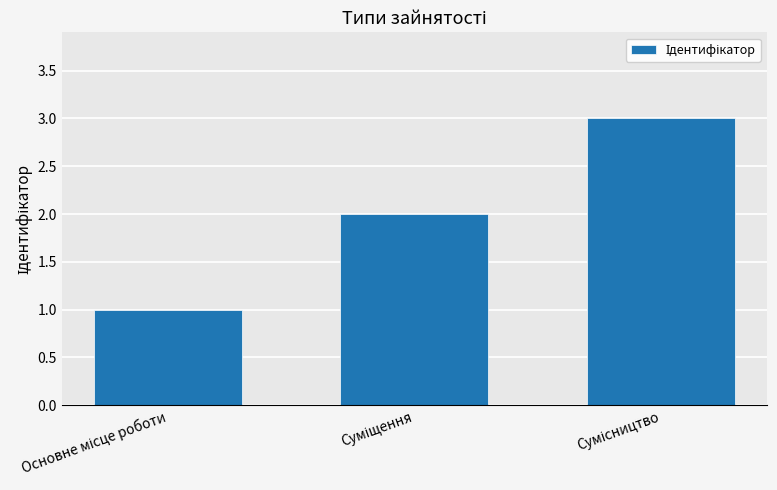

What is the difference between the second highest and minimum values?

1